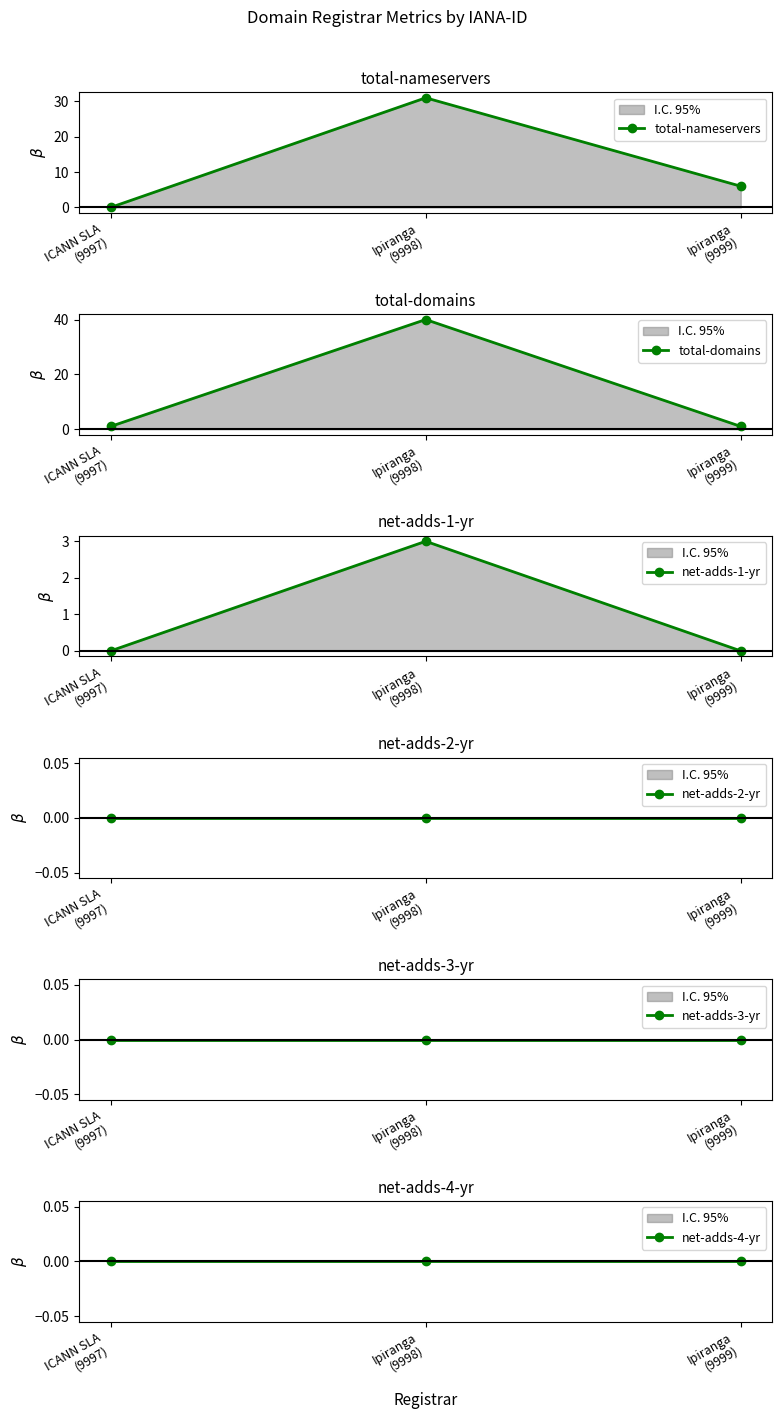

What position from the left is ICANN SLA
(9997)?

1